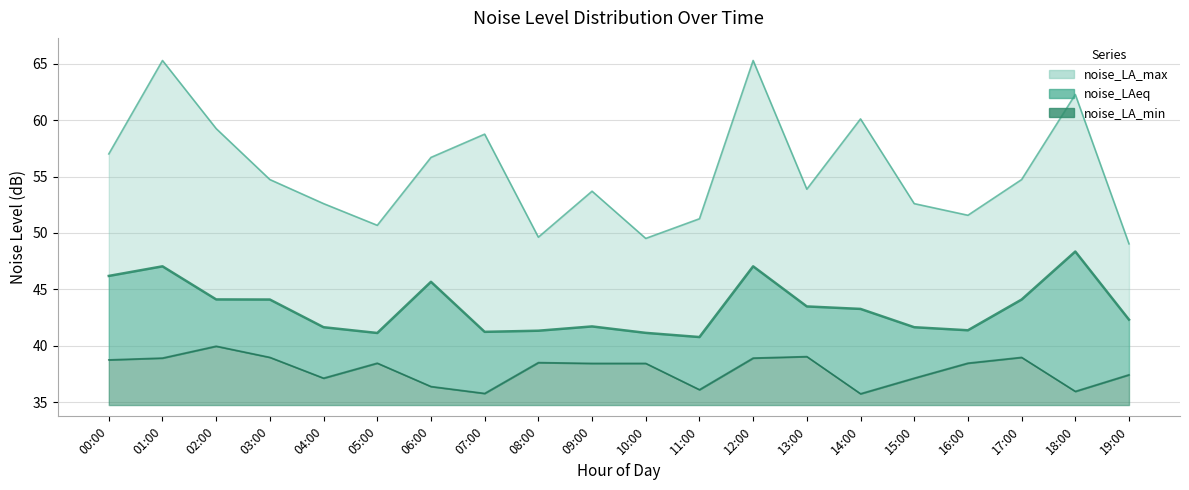

Where is the first local minimum for noise_LA_max?

05:00